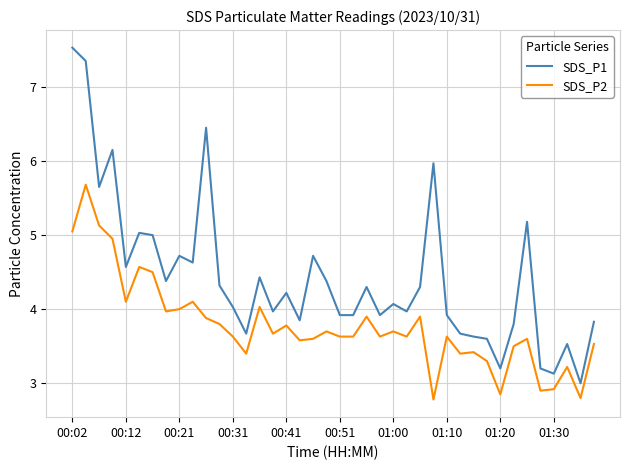

What is the smallest value displayed?

2.8